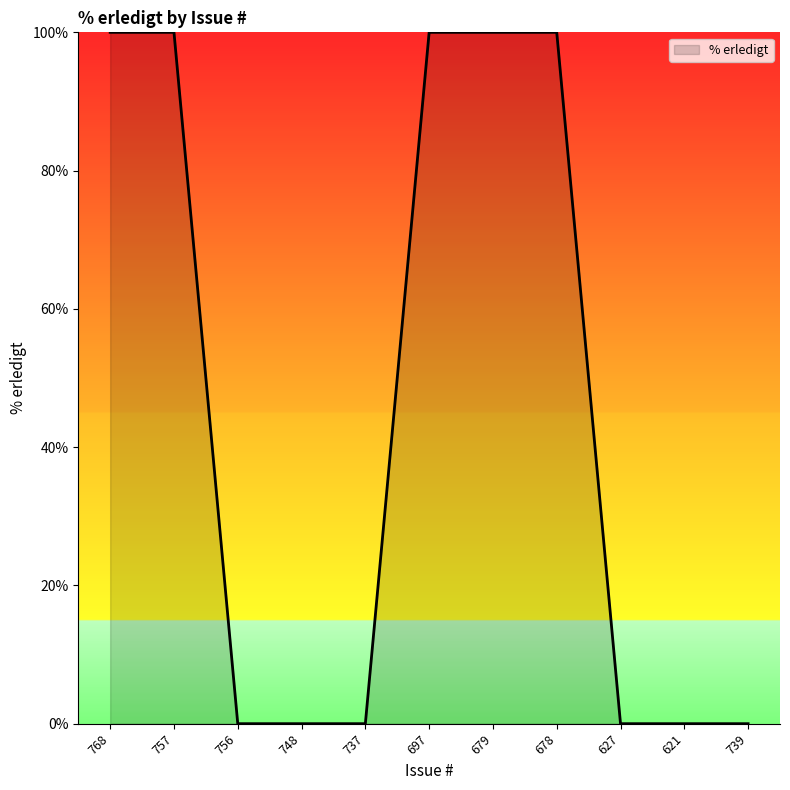

Which has a higher value, 697 or 748?

697